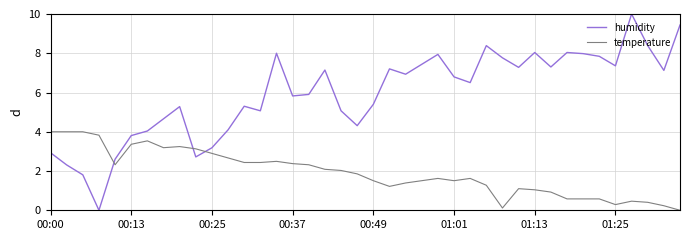

What is the greatest value displayed?

10.0